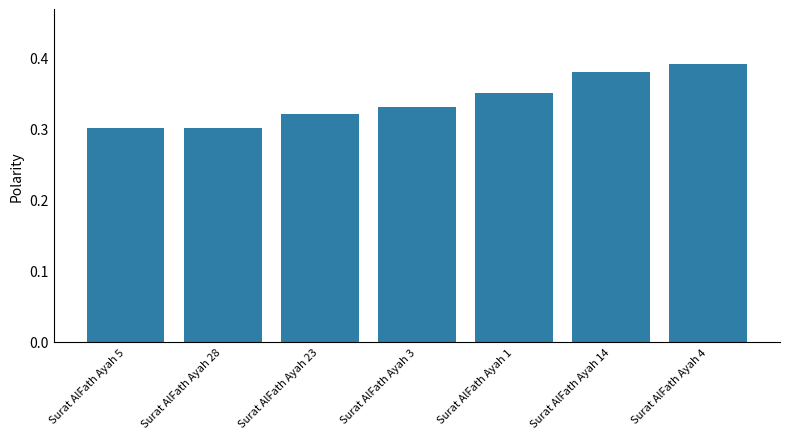

What is the label of the 5th bar from the left?

Surat AlFath Ayah 1